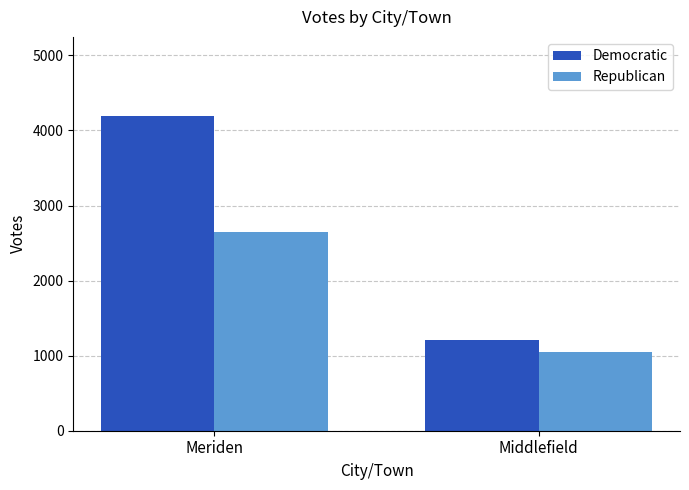

What value does the Democratic series have at Middlefield?

1204